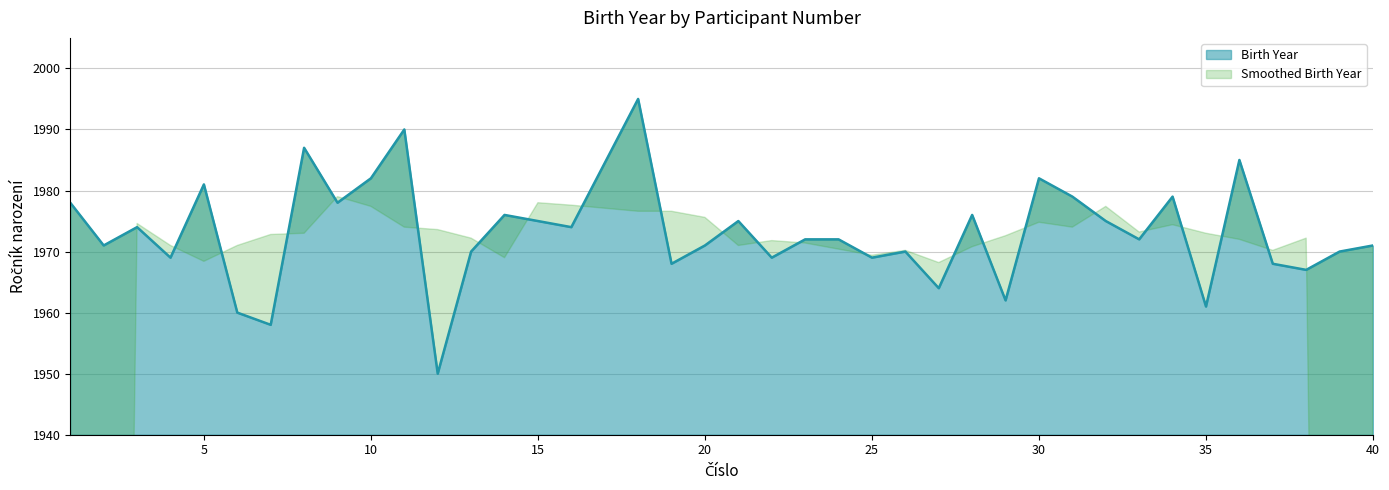

Reading left to right, what are all the values shown in this chart?

1=1978	2=1971	3=1974	4=1969	5=1981	6=1960	7=1958	8=1987	9=1978	10=1982	11=1990	12=1950	13=1970	14=1976	15=1975	16=1974	18=1995	19=1968	20=1971	21=1975	22=1969	23=1972	24=1972	25=1969	26=1970	27=1964	28=1976	29=1962	30=1982	31=1979	32=1975	33=1972	34=1979	35=1961	36=1985	37=1968	38=1967	39=1970	40=1971